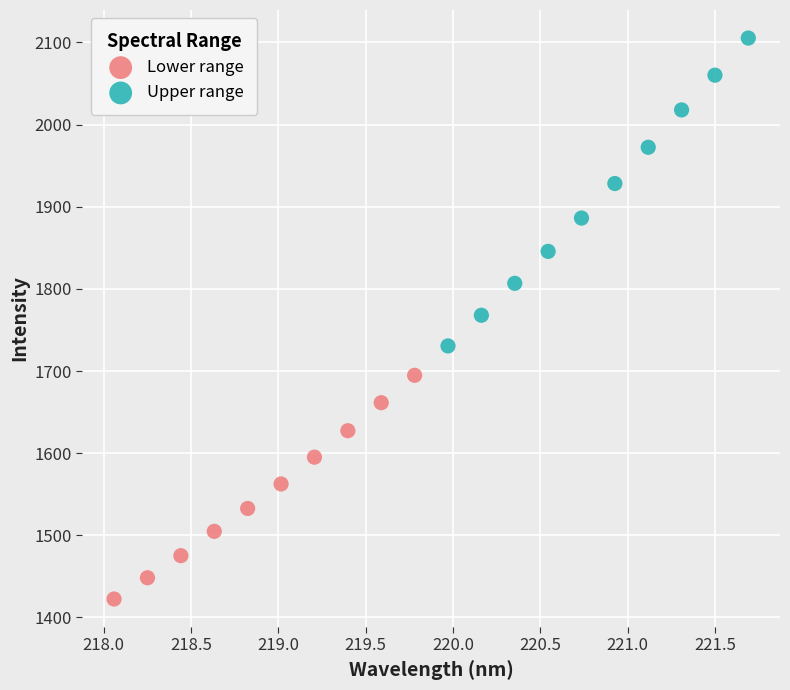

Which series has the largest Y range (max minus min)?

Upper range